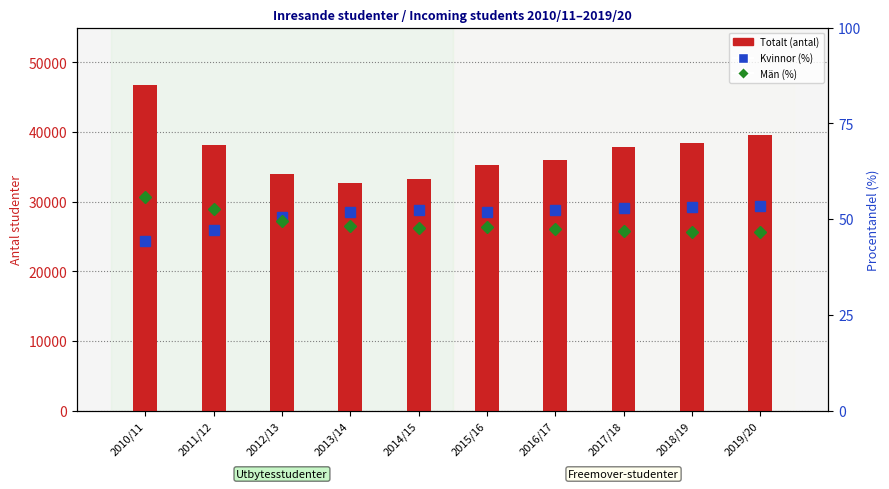

Reading left to right, list all the values displayed in this chart.

Totalt: 2010/11=46705.0	2011/12=38155.0	2012/13=33979.0	2013/14=32634.0	2014/15=33248.0	2015/16=35270.0	2016/17=35936.0	2017/18=37899.0	2018/19=38414.0	2019/20=39589.0
Kvinnor (%): 2010/11=44.3	2011/12=47.3	2012/13=50.6	2013/14=51.9	2014/15=52.3	2015/16=52.0	2016/17=52.5	2017/18=53.0	2018/19=53.2	2019/20=53.4
Män (%): 2010/11=55.7	2011/12=52.7	2012/13=49.4	2013/14=48.1	2014/15=47.7	2015/16=48.0	2016/17=47.5	2017/18=47.0	2018/19=46.8	2019/20=46.6